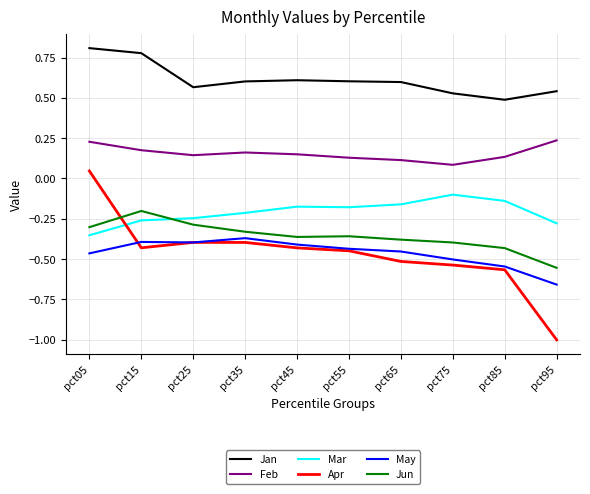

How many intersections are there between Apr and Mar?

1